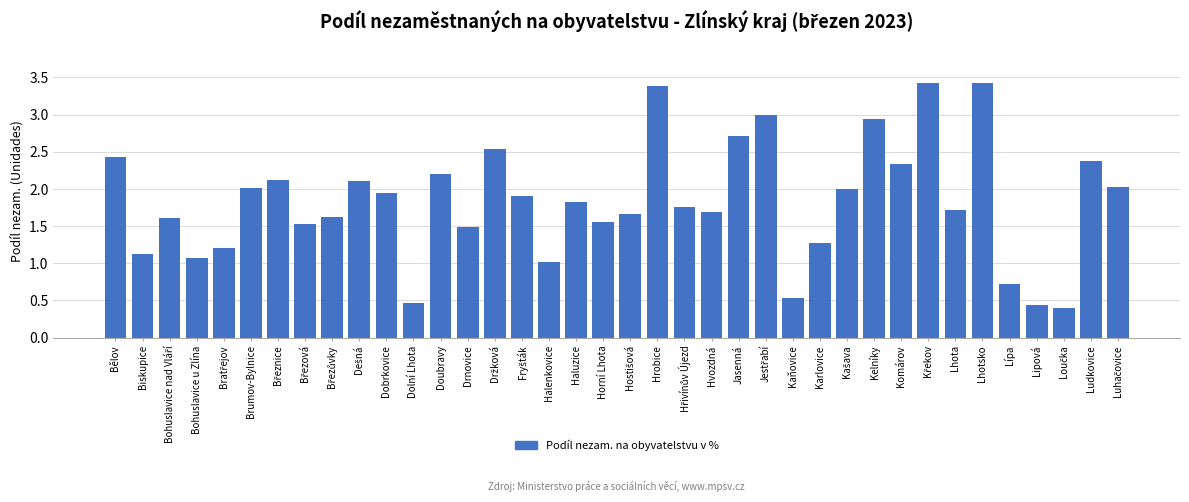

What is the sum of the values at Dobrkovice and Dolní Lhota?

2.4